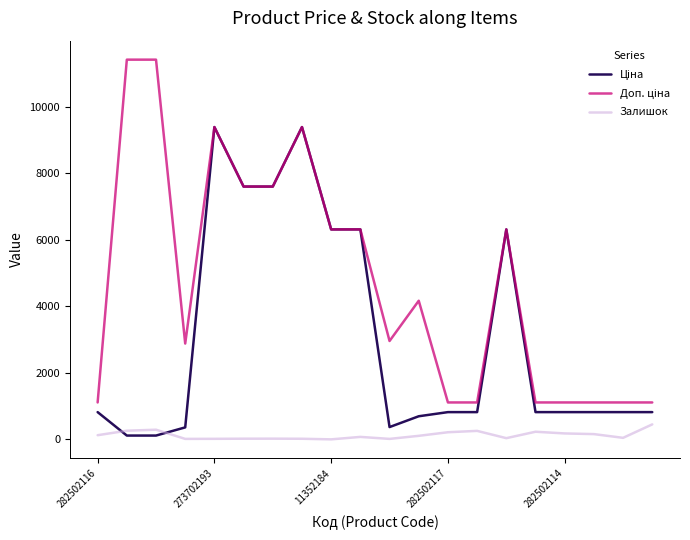

Is it true that Залишок equals 178.0 at 282502114?

True